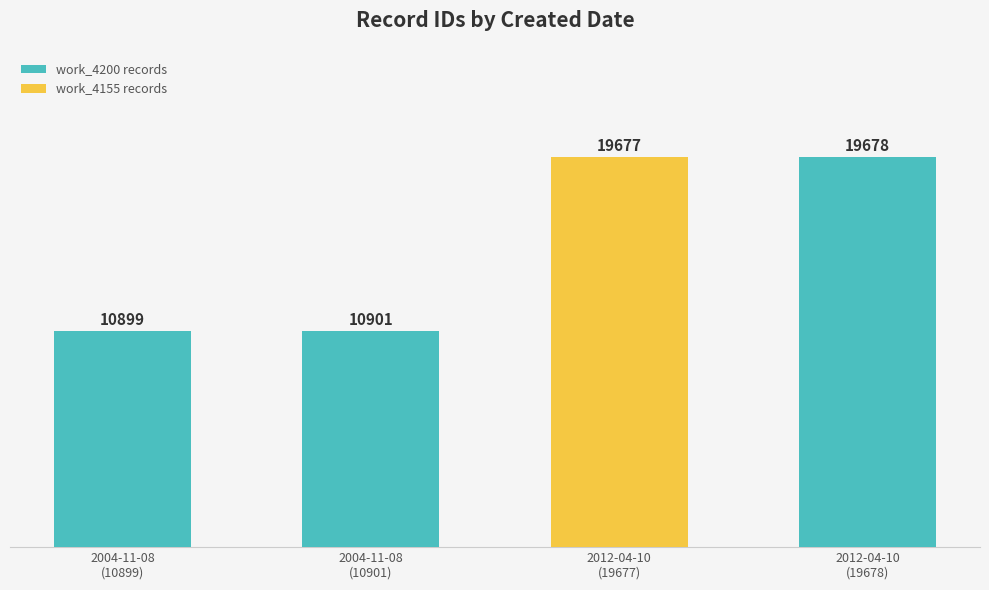

Reading right to left, extract all data points from this chart.

19678	19677	10901	10899